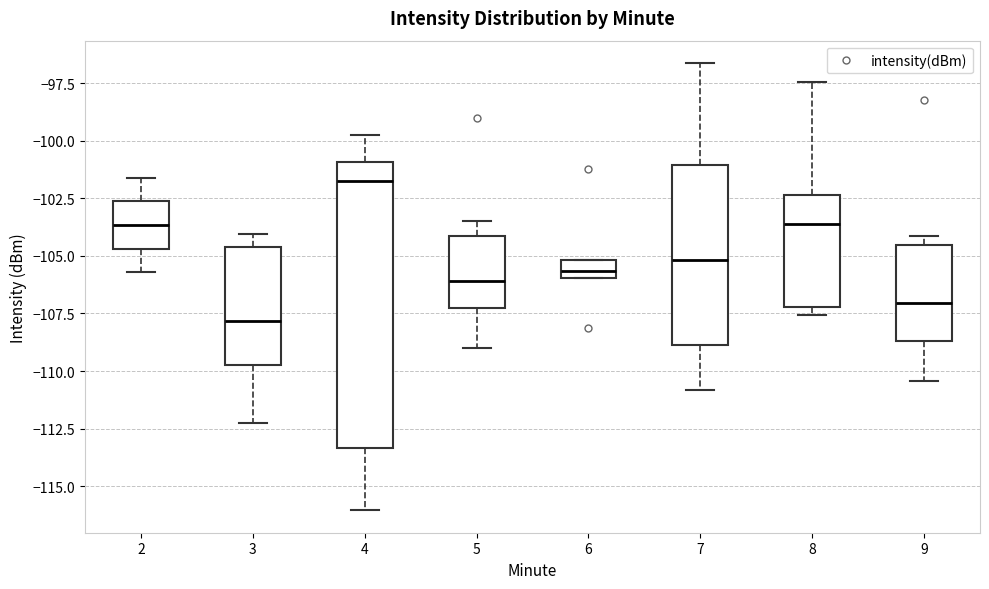

Which box's median line is the lowest?

3